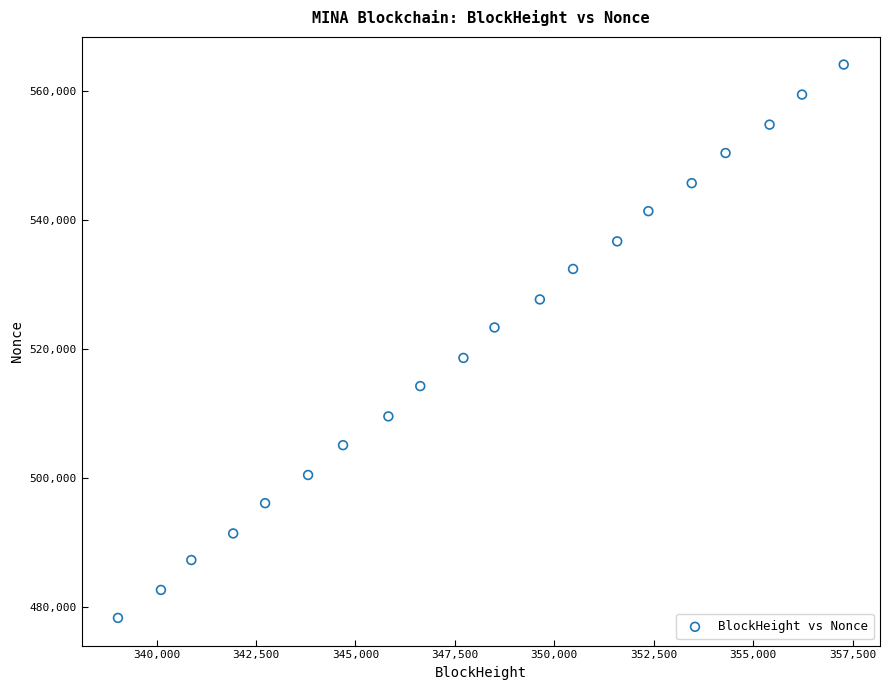

What is the range of Y values (max minus min)?

85820